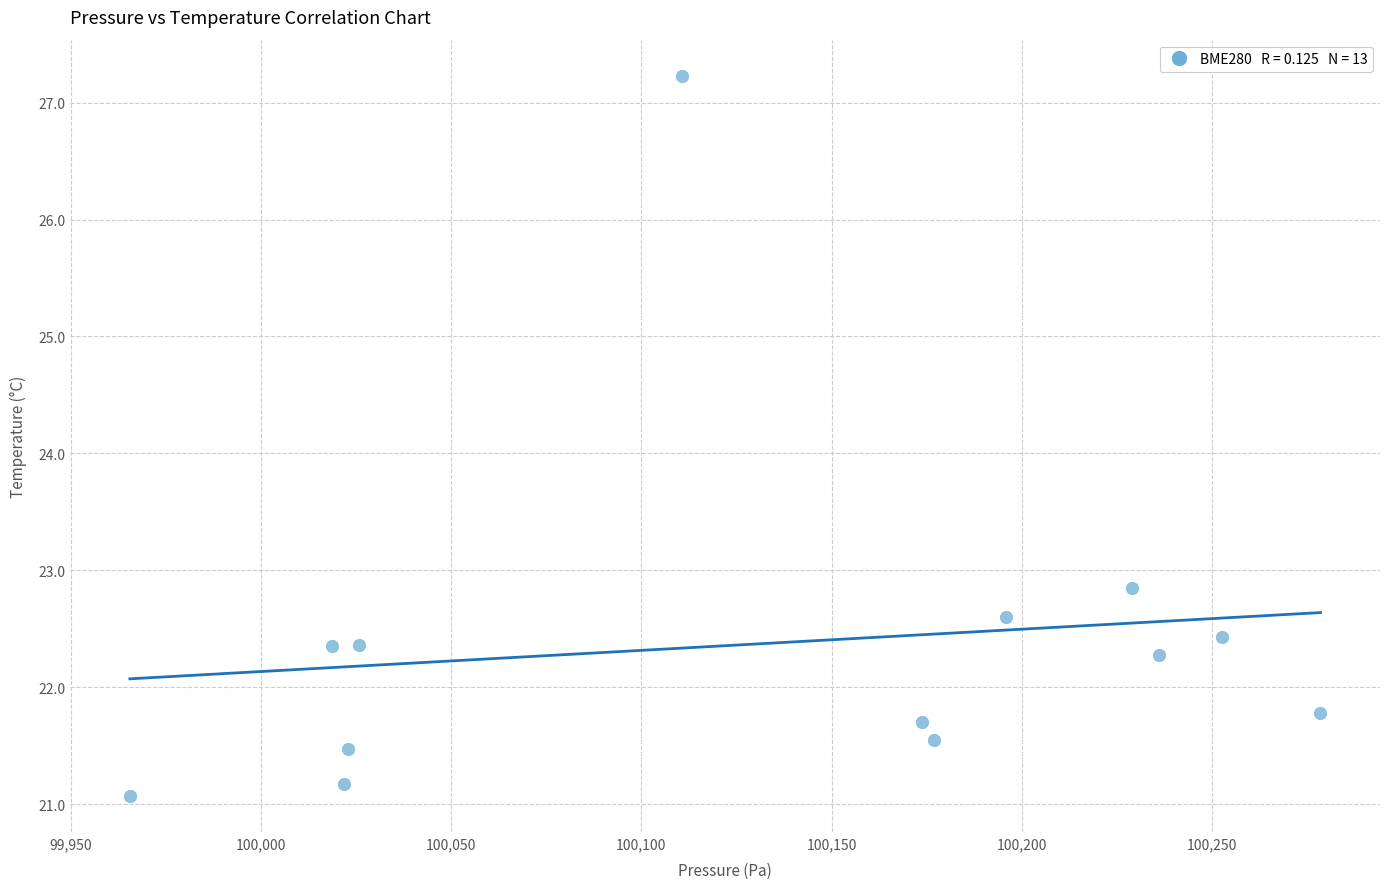

What is the range of X values (max minus min)?

312.9